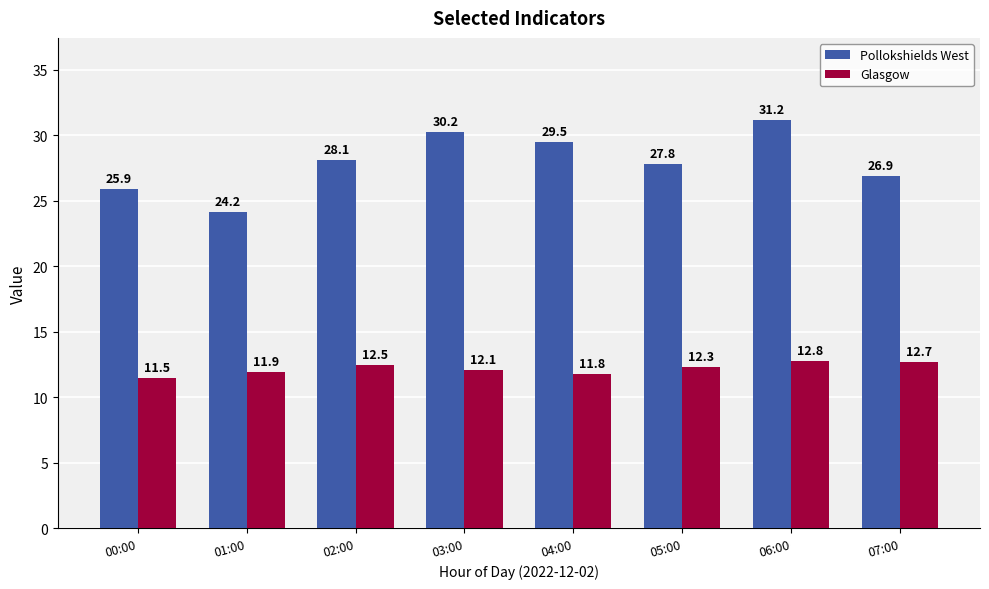

Which series changed the most between 05:00 and 07:00?

Pollokshields West